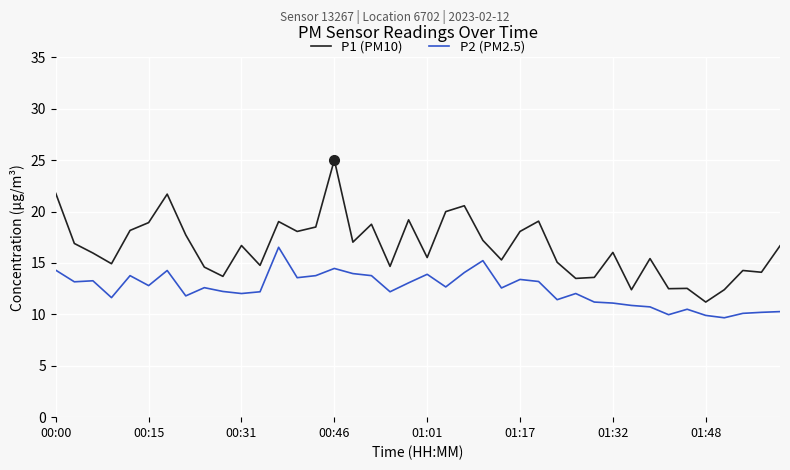

List the series in order of their overall mean, lowest first.

P2 (PM2.5), P1 (PM10)